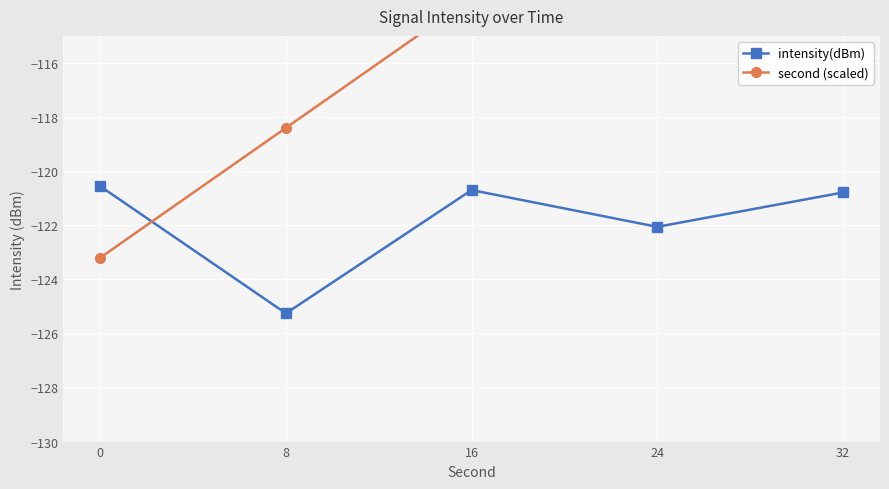

Is the value of intensity(dBm) at 16 greater than the value of second (scaled) at 24?

No